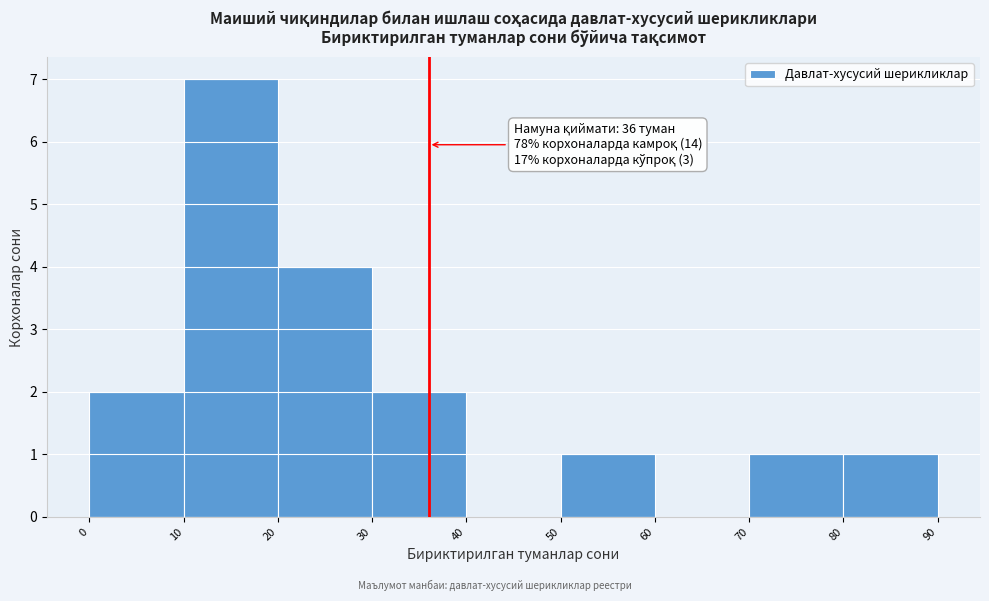

Which range on the x-axis has the tallest bar?

10 to 20